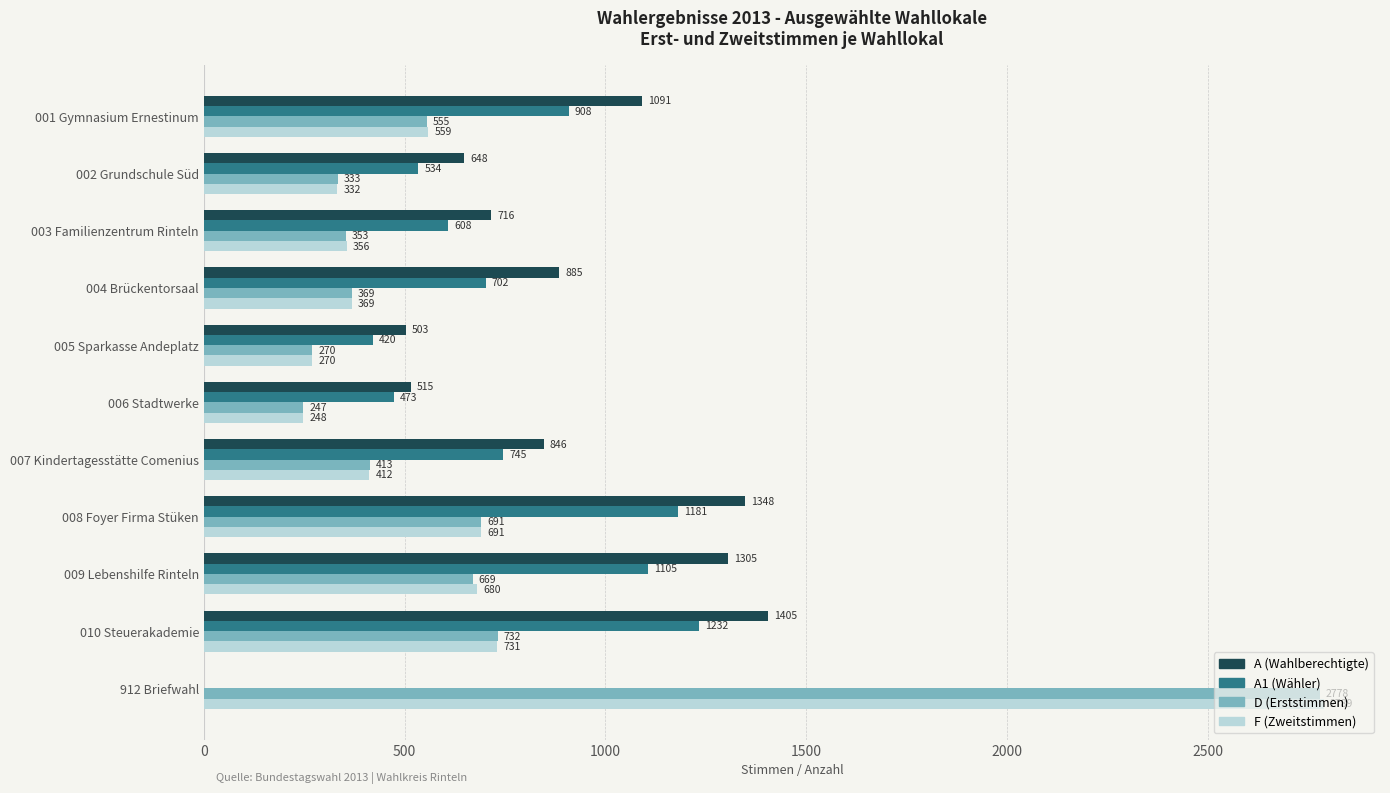

What is the maximum value shown in the chart?

2789